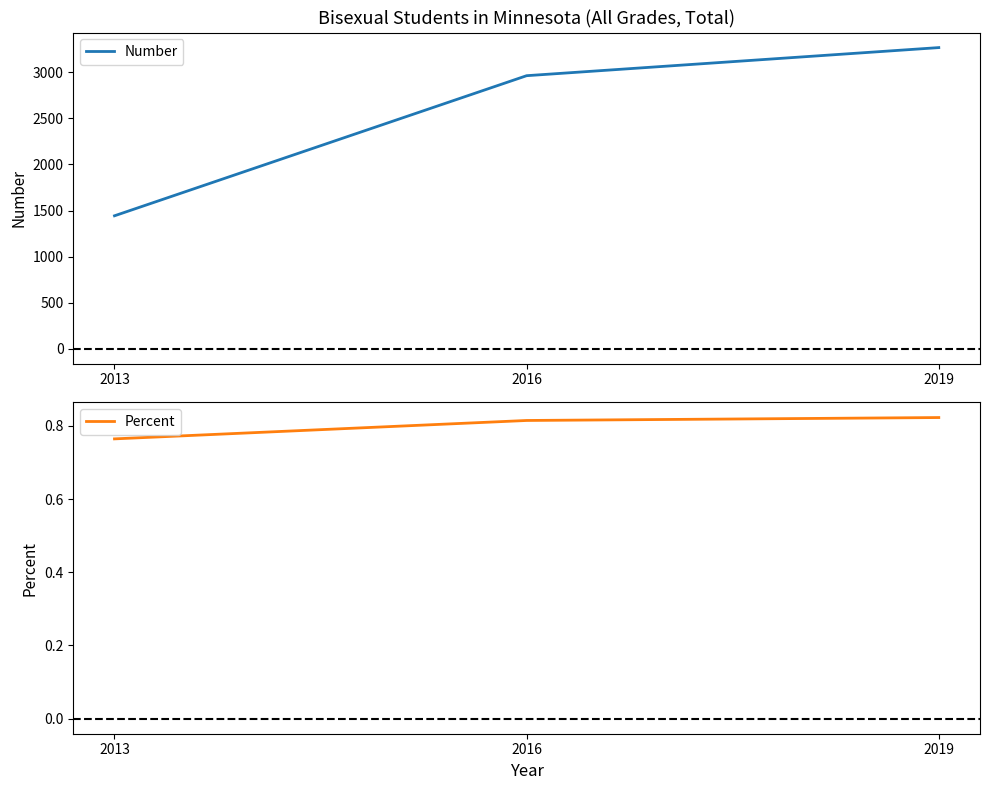

Which series has the widest spread of values?

Number